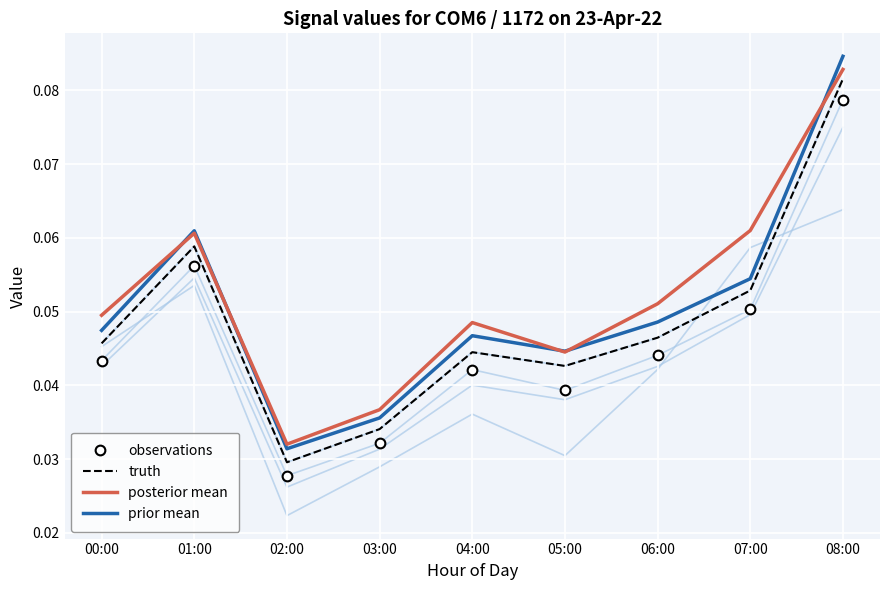

At which category does the chart reach its peak across all series?

08:00